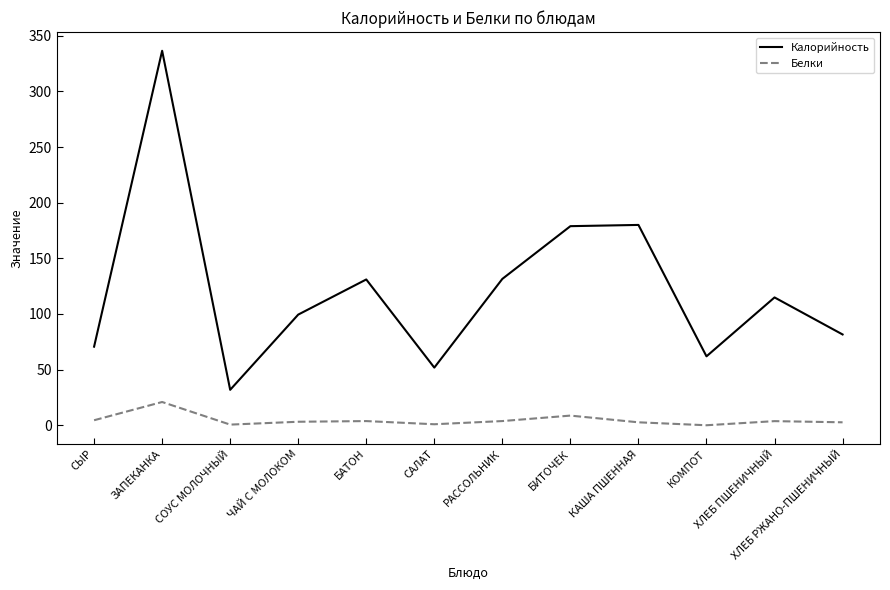

What is the total value across all series at СЫР?

75.1